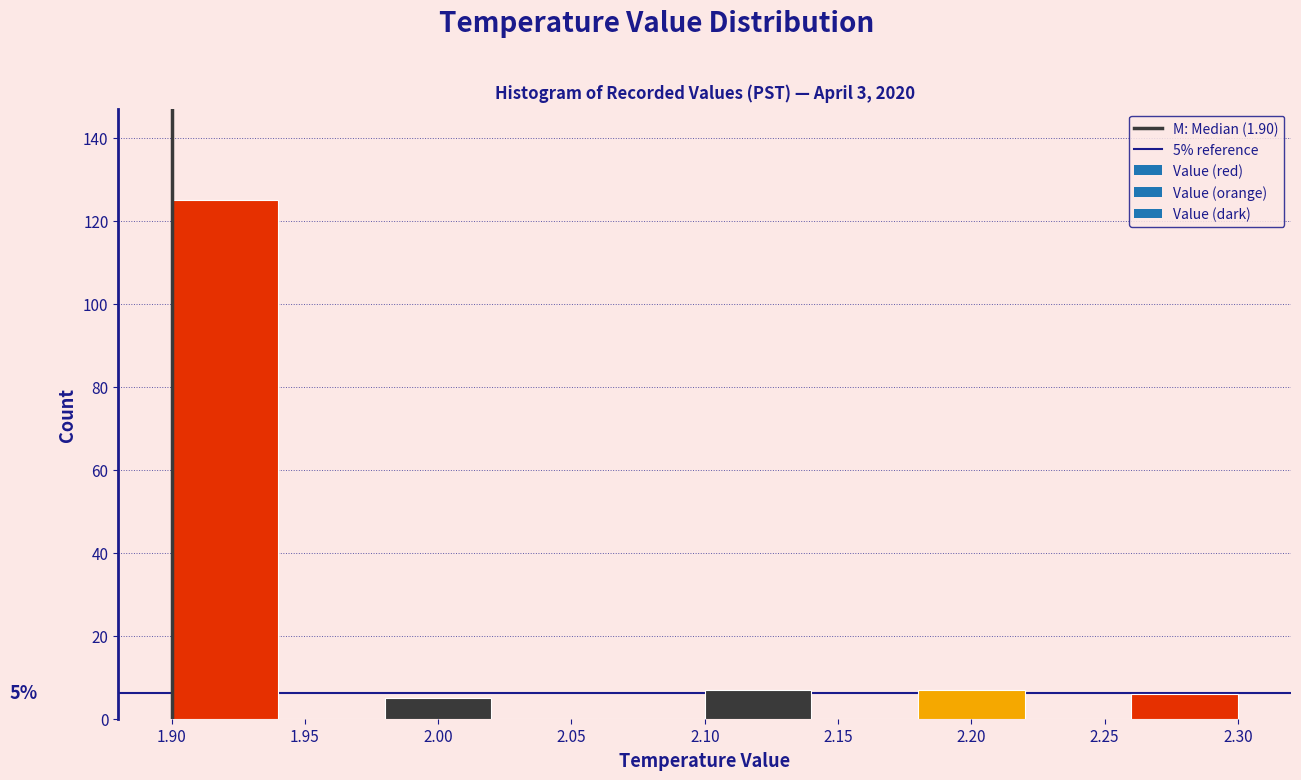

Which range on the x-axis has the tallest bar?

1.90 to 1.94